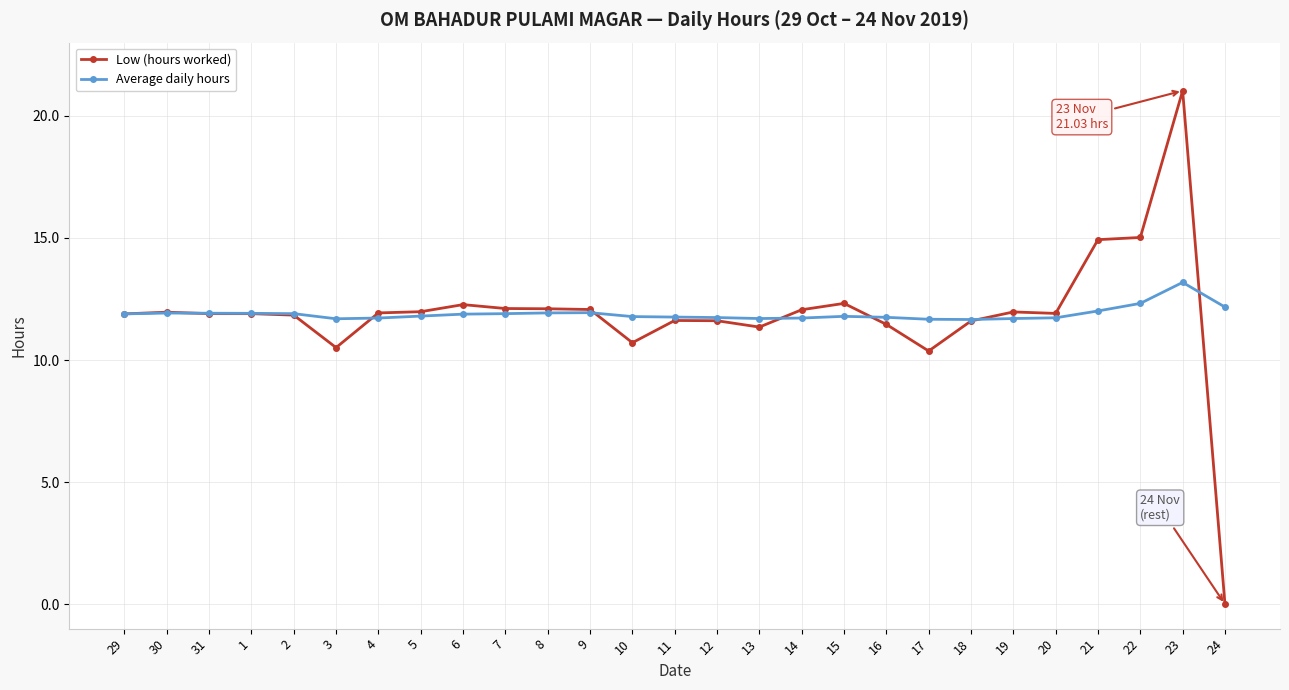

What is the spread (max minus min) of values at 24?

12.2